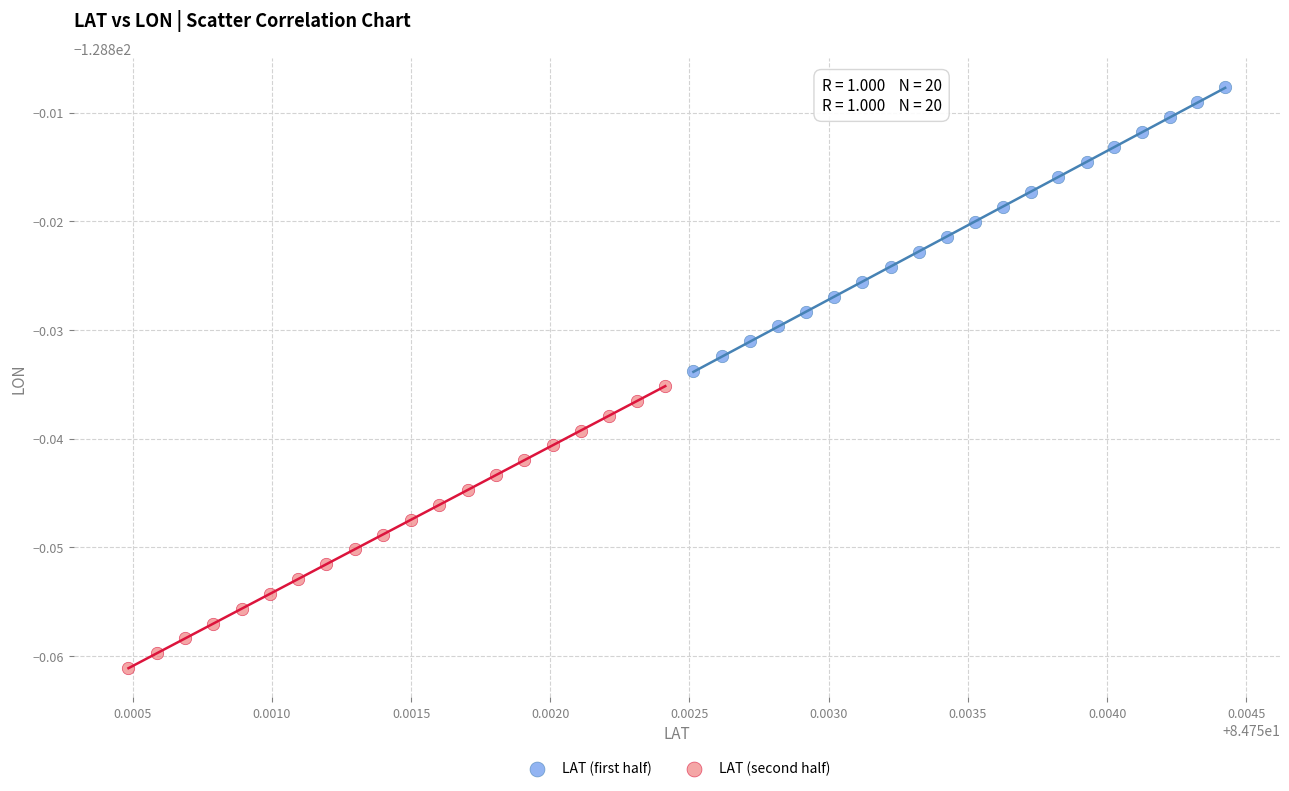

Which series contains the highest Y value?

LAT (first half)